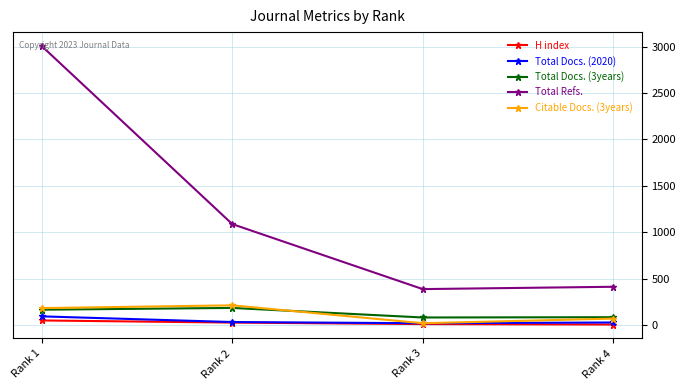

What are all the series names shown in the legend?

H index, Total Docs. (2020), Total Docs. (3years), Total Refs., Citable Docs. (3years)